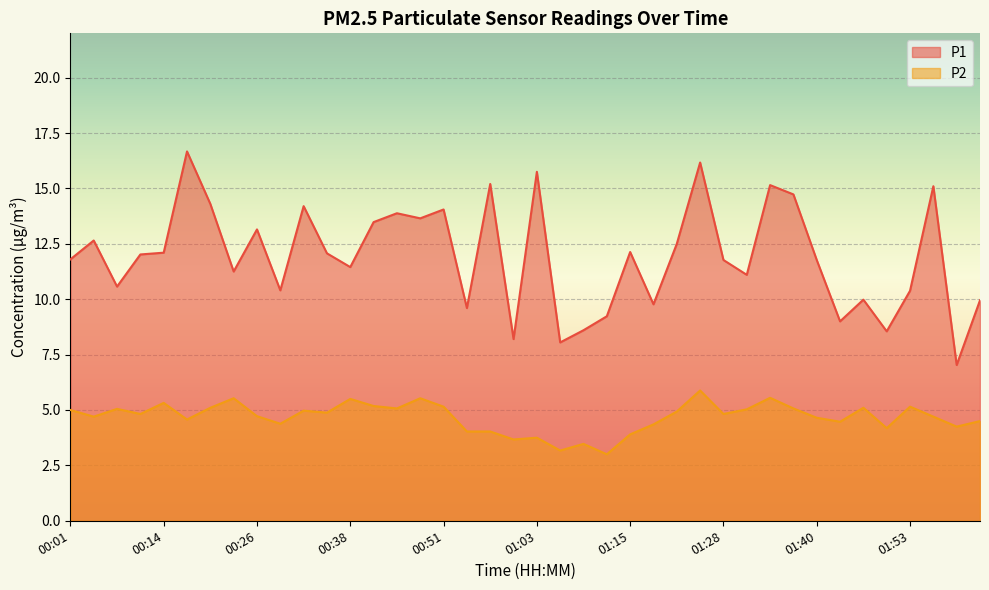

Rank the series by their maximum value, from lowest to highest.

P2, P1